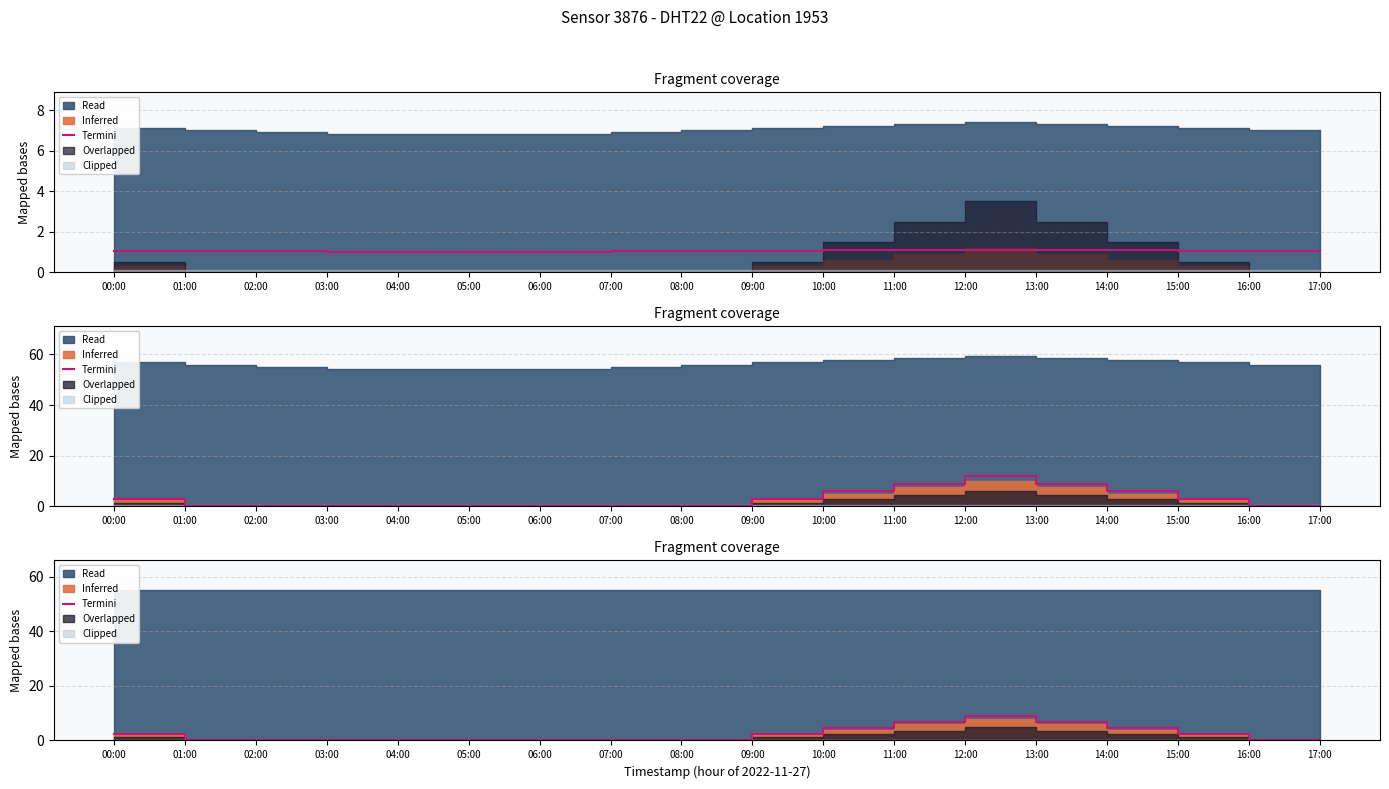

Count the number of categories in the chart.

18